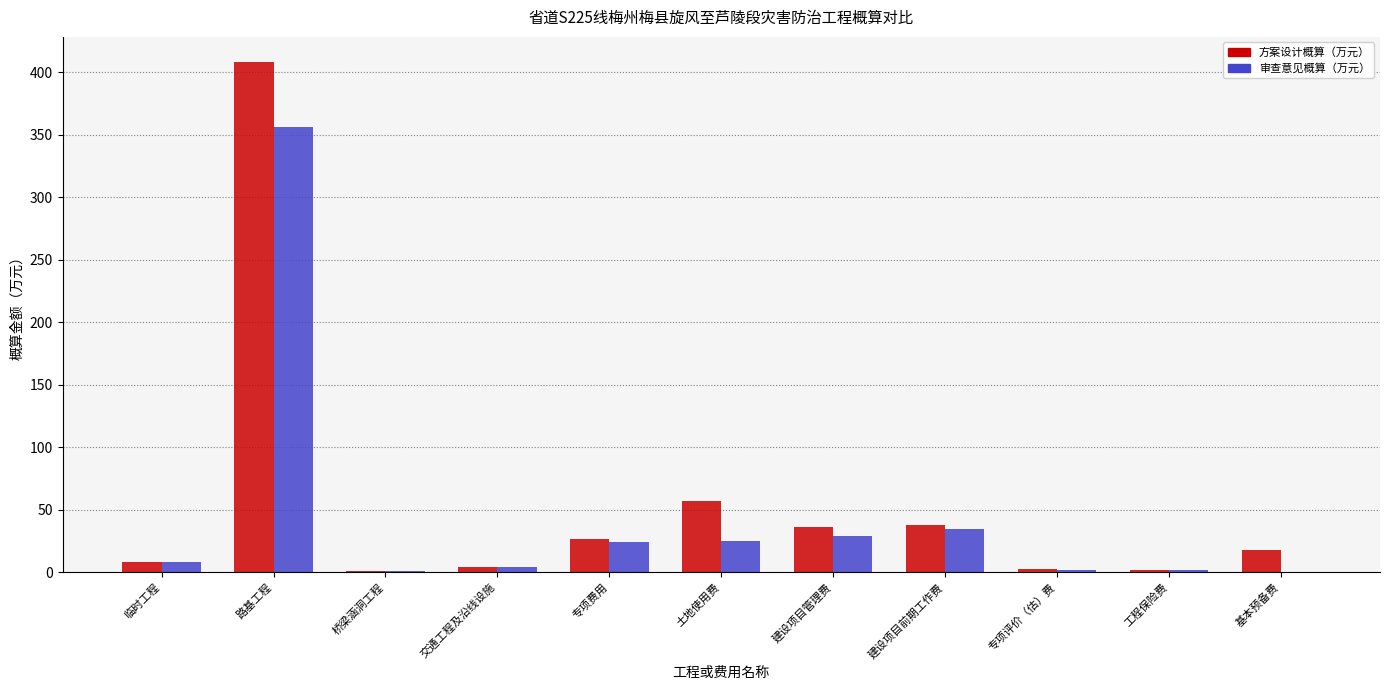

How many groups of bars are there?

11